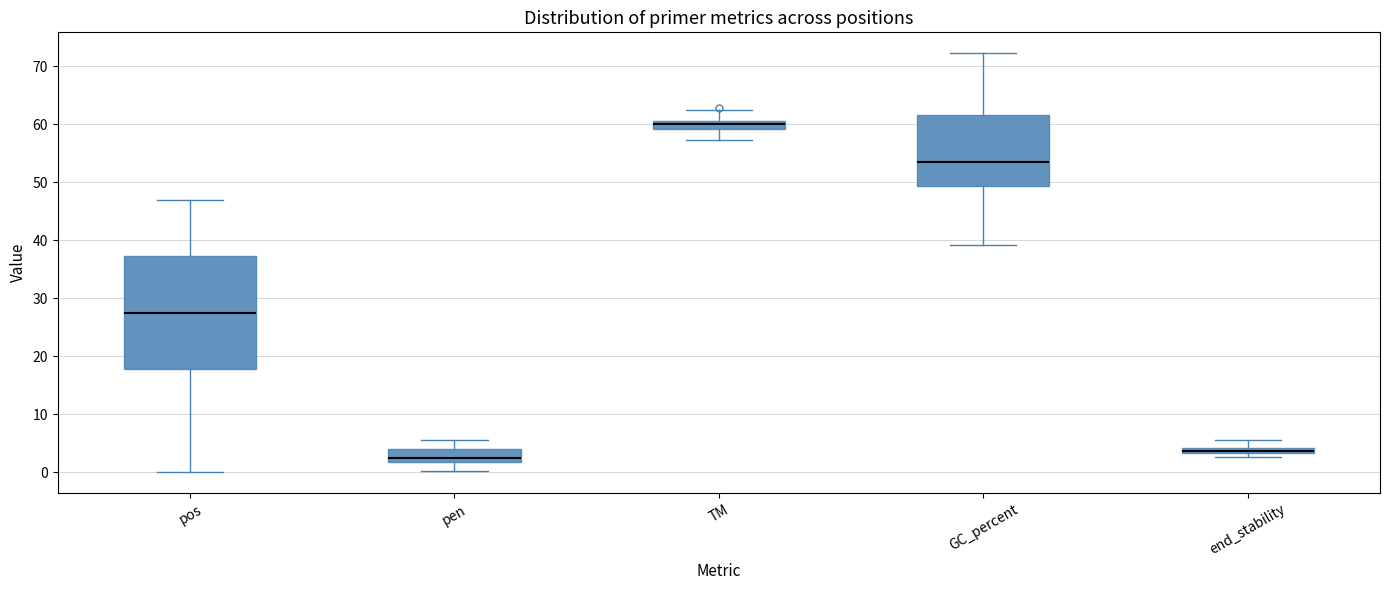

Which box has the highest median line?

TM